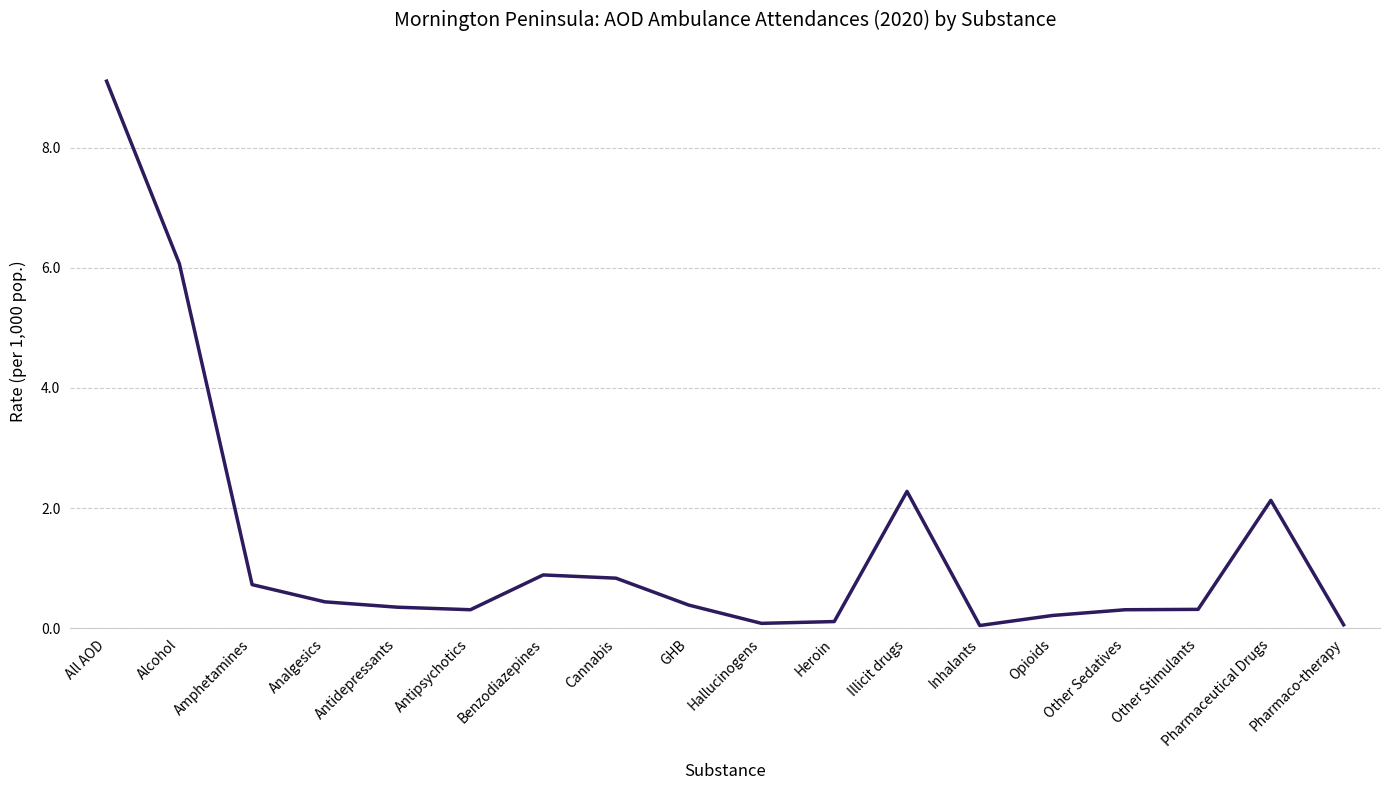

True or false: the data shows 0.4 at Amphetamines.

False